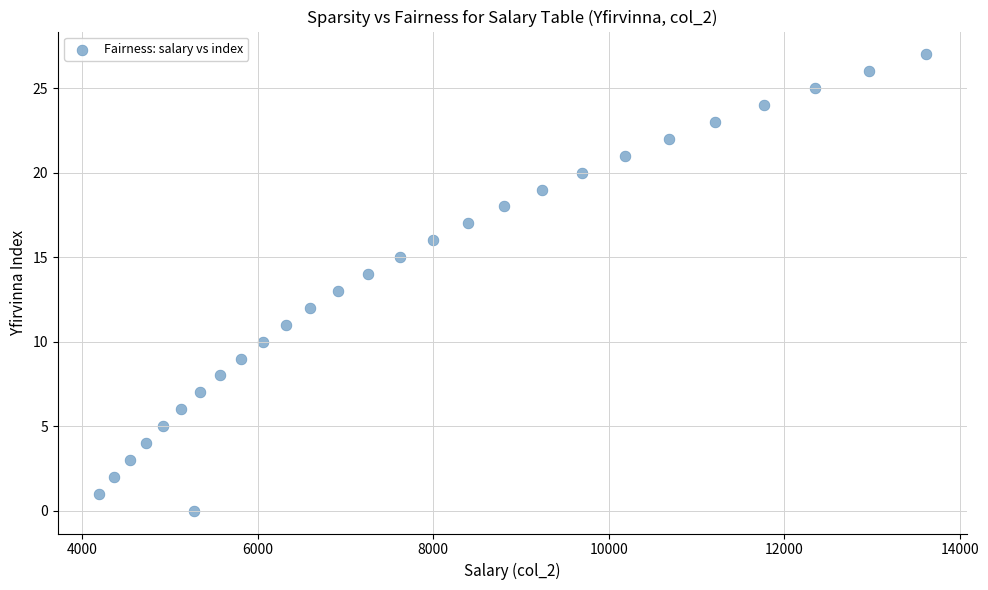

What is the range of Y values (max minus min)?

27